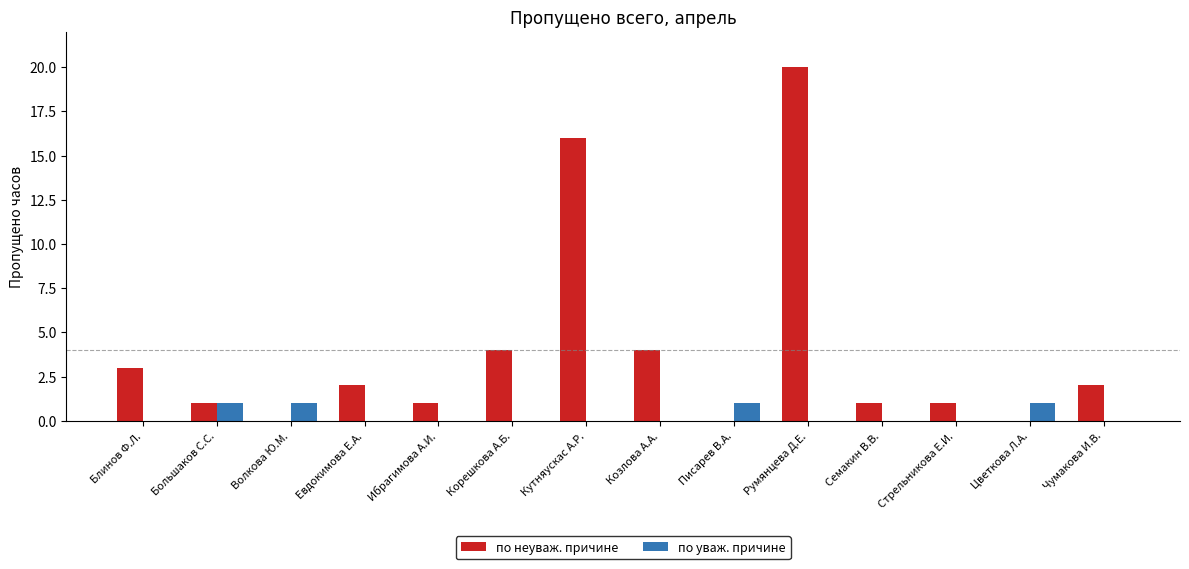

At which category is the sum across all series the highest?

Румянцева Д.Е.